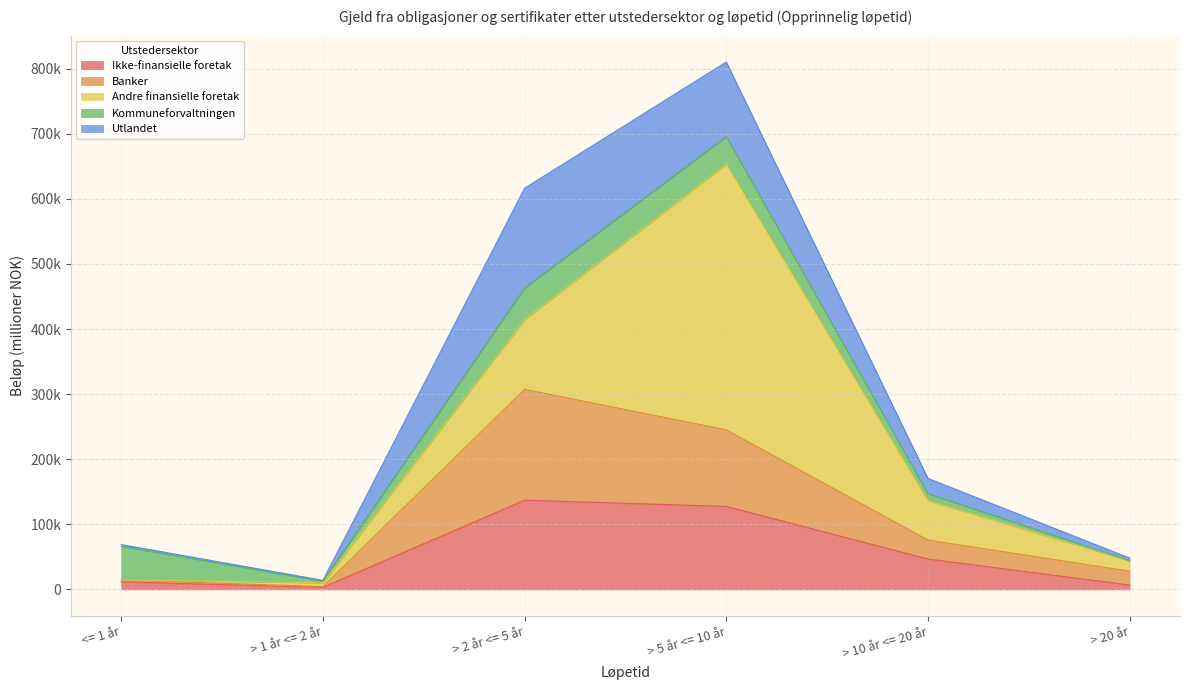

In Andre finansielle foretak, how many points are higher than both neighbors (excluding endpoints)?

1